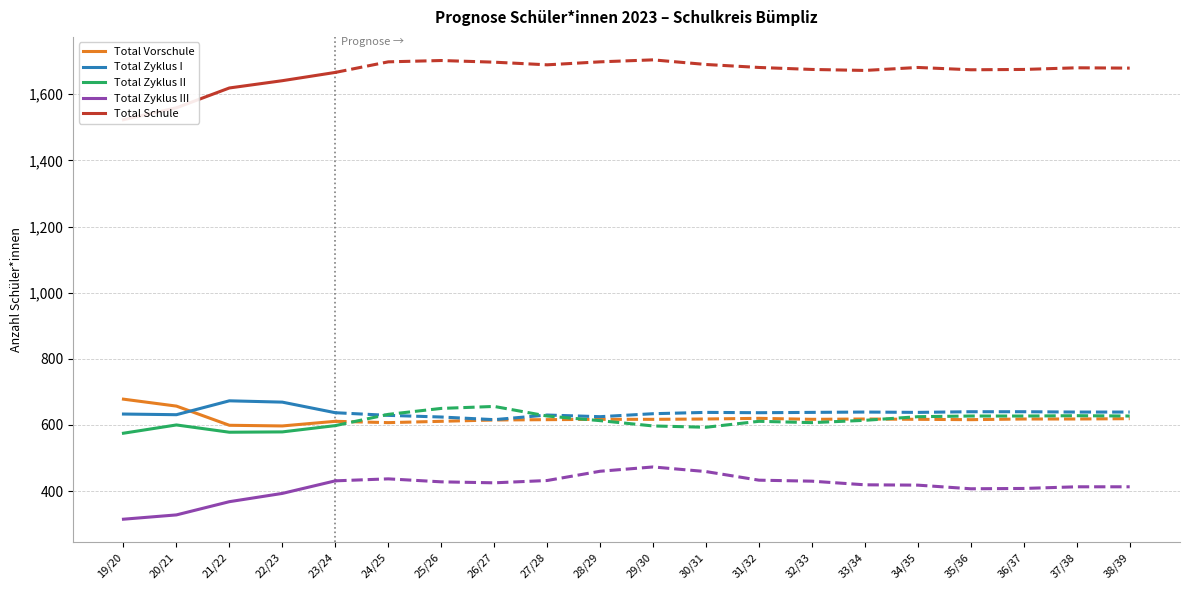

At which category is the sum across all series the highest?

23/24